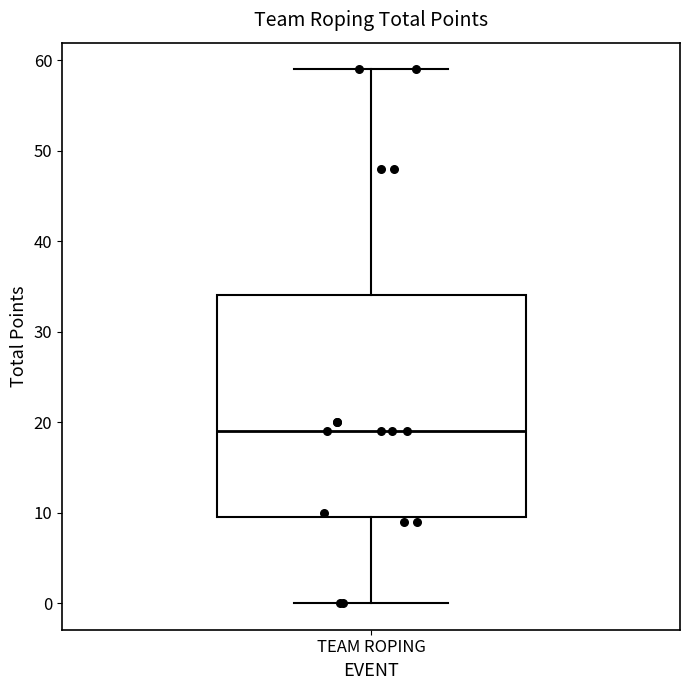

Transcribe this box plot: give where the median line is, the range the box spans, and where the two whiskers end, as read against the y-axis. The values are not printed on the chart, so give them approximately, as read against the axis.

median 19, box 10 to 34, whiskers 0 to 59